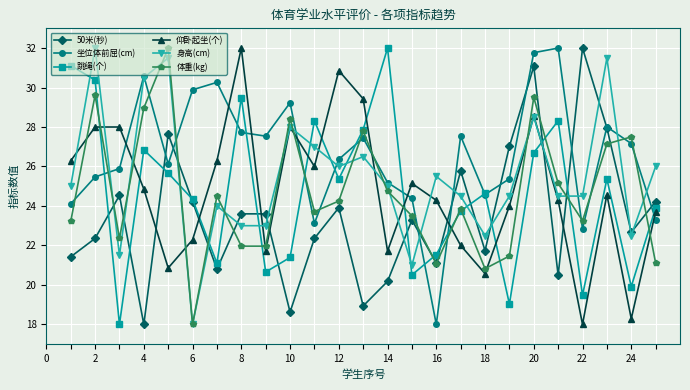

Which series has the largest total across all categories?

坐位体前屈(cm)